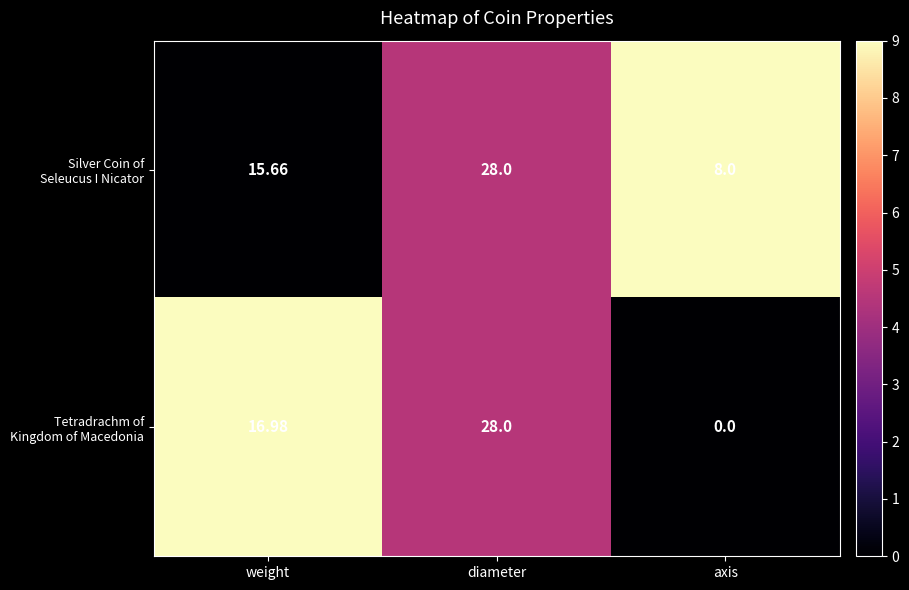

At which category is the sum across all series the highest?

diameter